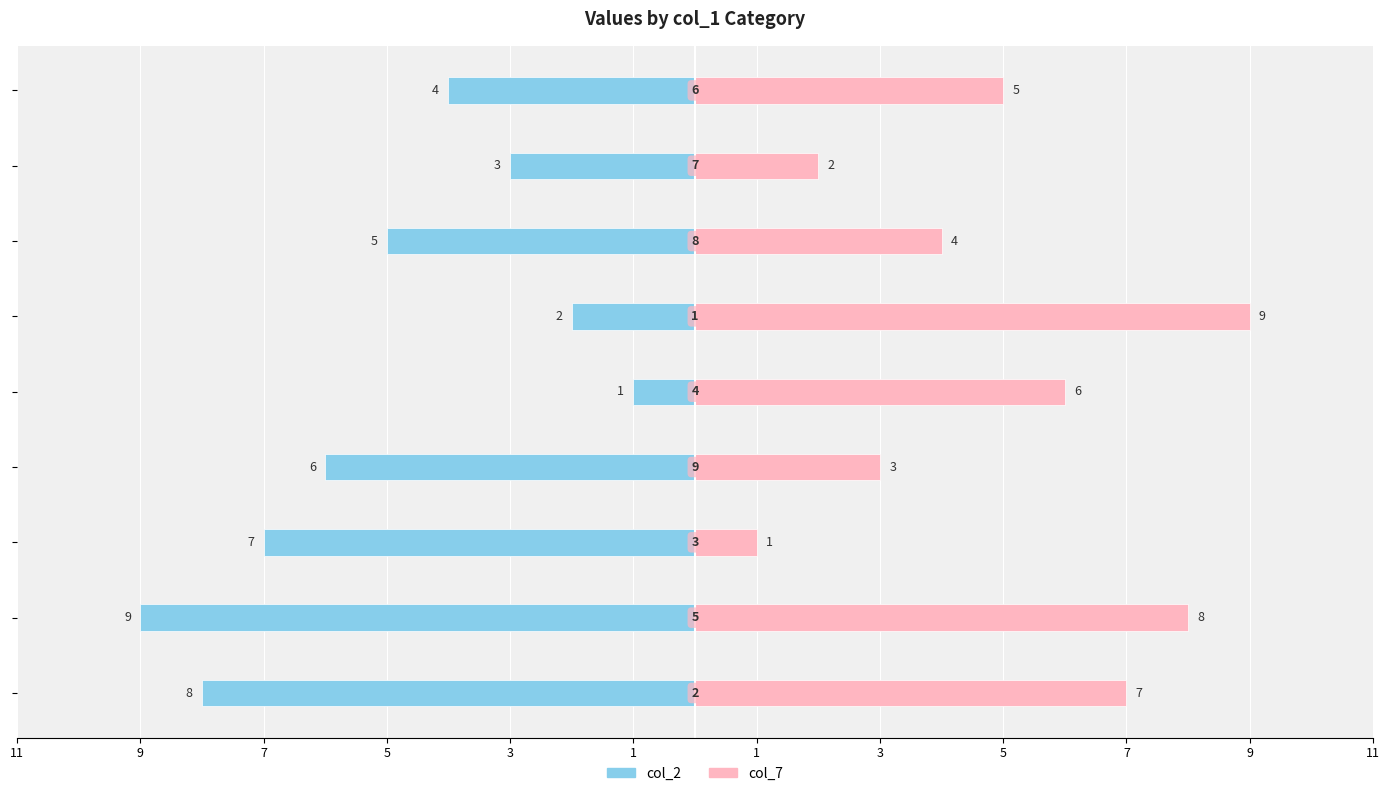

How many data points in col_7 are above 5?

4